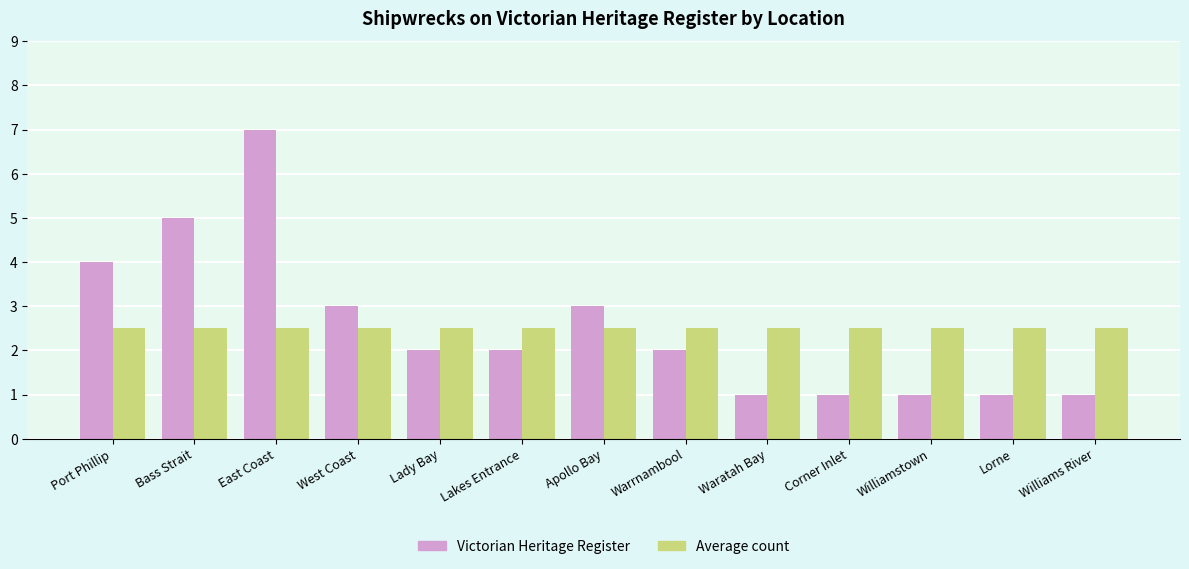

At which label is Victorian Heritage Register closest to 4?

Port Phillip